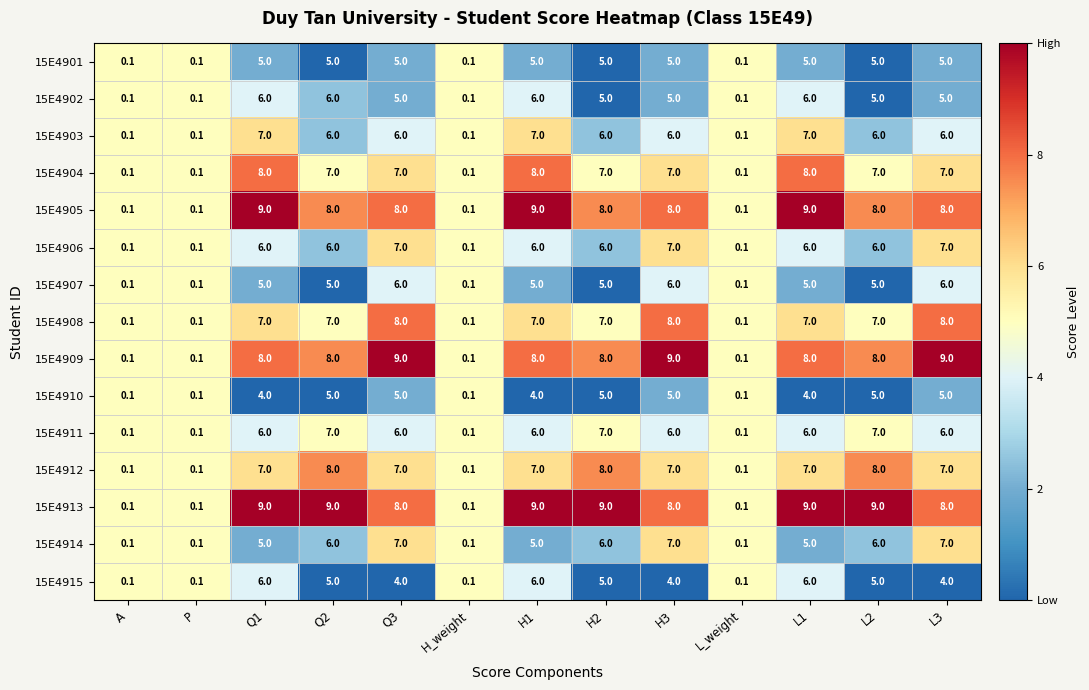

What is the maximum value shown in the chart?

9.0